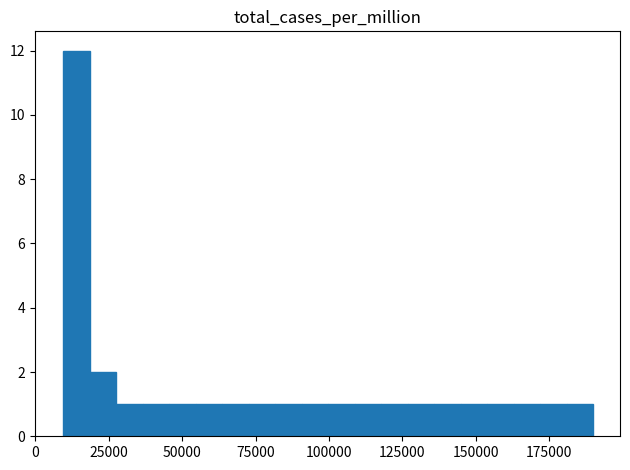

Around what value on the x-axis is the tallest bar? Give the approximate position of its centre, as read against the axis.

15000